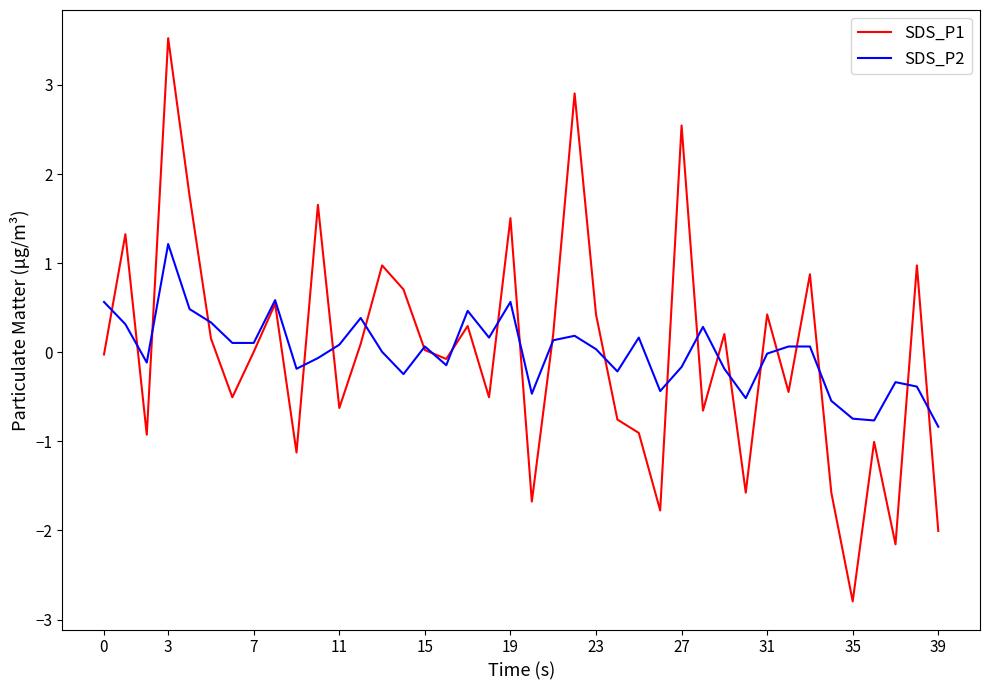

Rank the series by their maximum value, from highest to lowest.

SDS_P1, SDS_P2